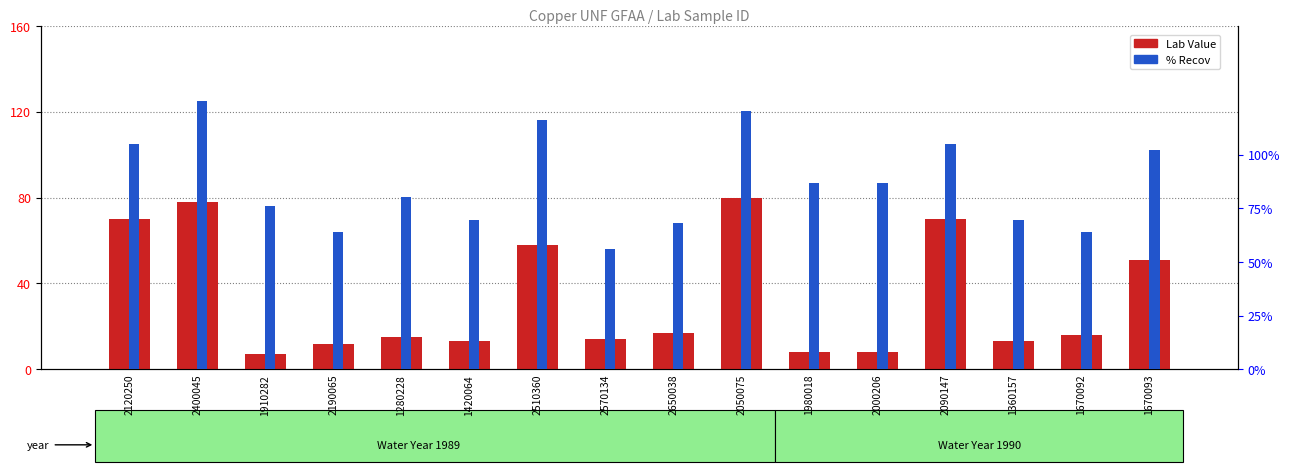

How many bars are there in each group?

2